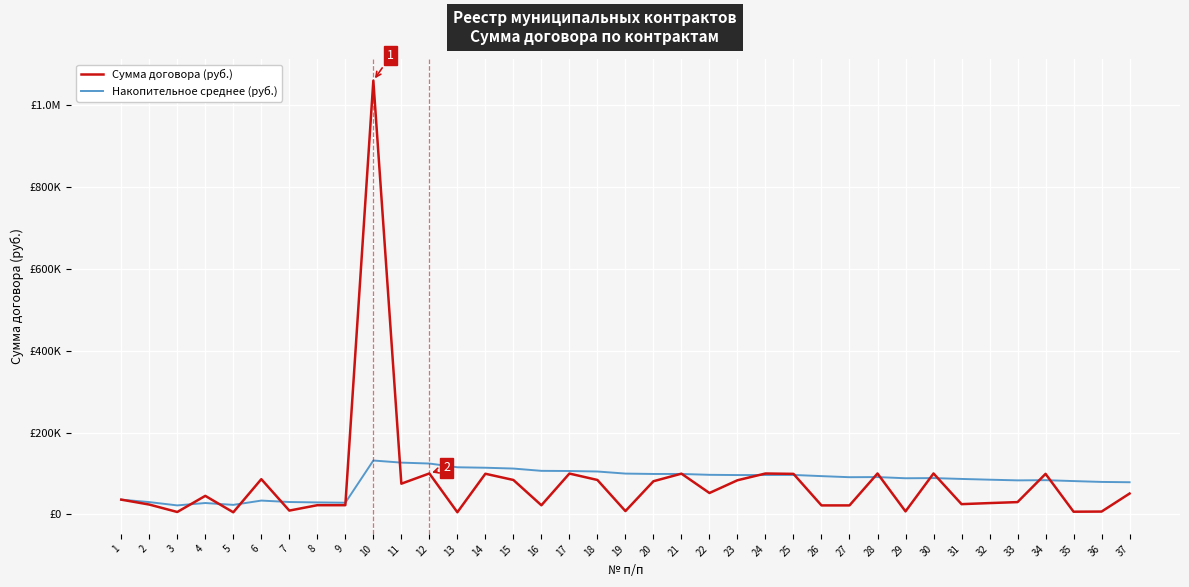

Is it true that Накопительное среднее (руб.) equals 133556.2 at 25?

False